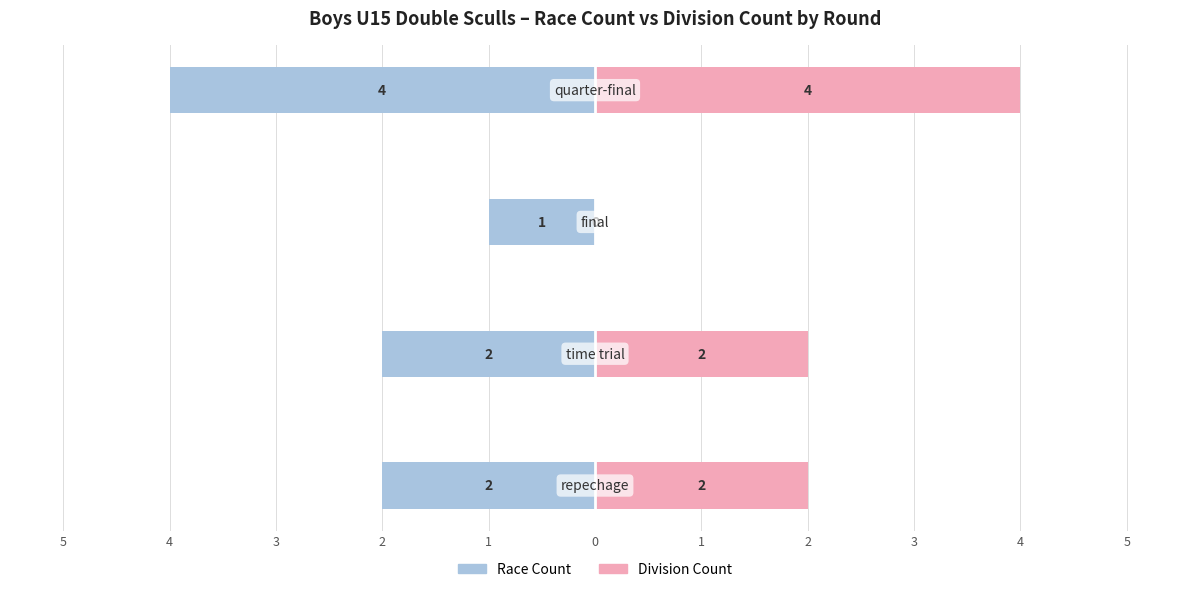

At how many categories does at least one series exceed -2?

4